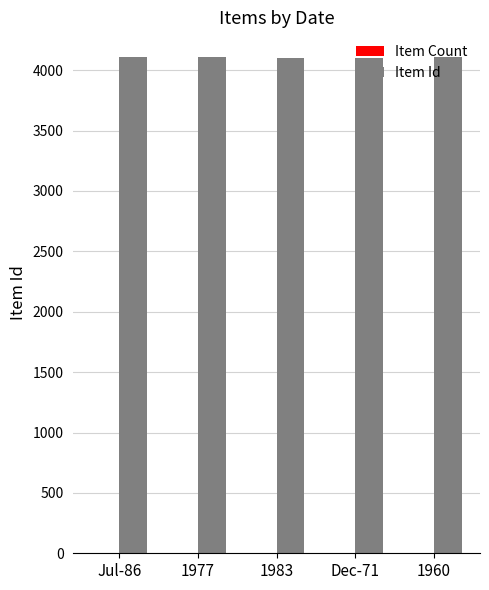

True or false: Item Id has a value of 1256 at 1977.

False